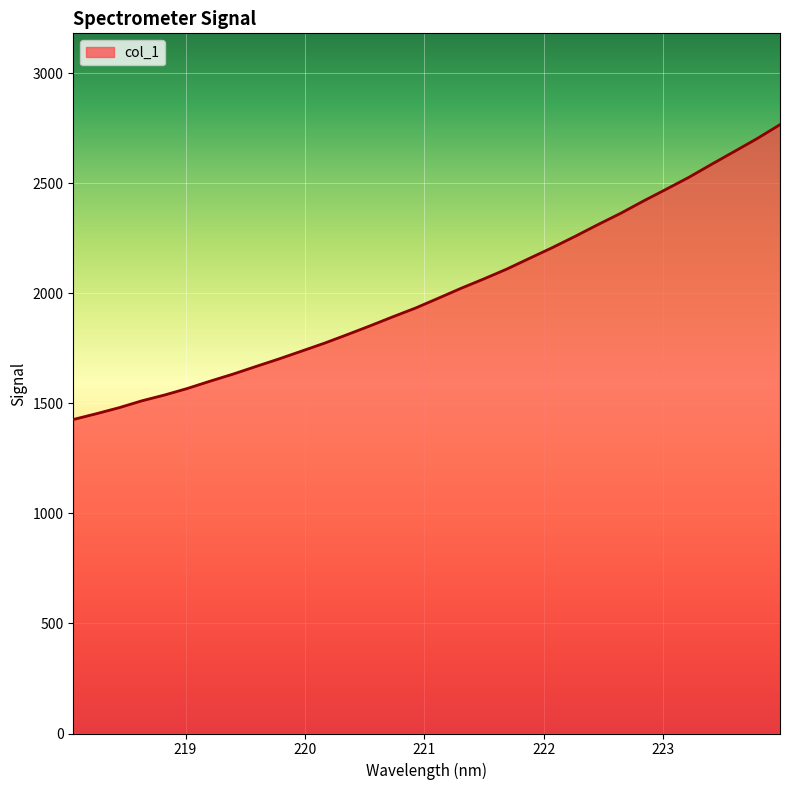

Reading left to right, transcribe all the data shown in this chart.

1426.9	1452.9	1480.3	1511.7	1538.2	1568.0	1601.3	1633.2	1667.7	1701.7	1737.5	1773.5	1812.4	1852.2	1893.4	1933.3	1977.9	2023.2	2065.8	2110.2	2159.2	2207.8	2259.0	2312.3	2363.8	2419.6	2473.1	2527.6	2586.9	2645.1	2703.8	2766.8